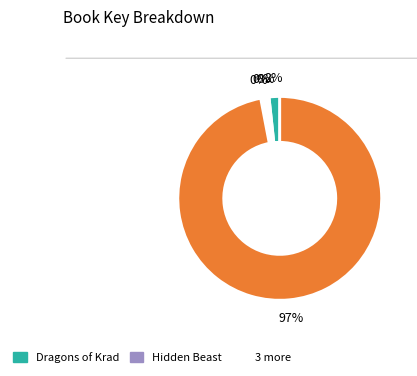

Is there a majority slice in this chart?

Yes